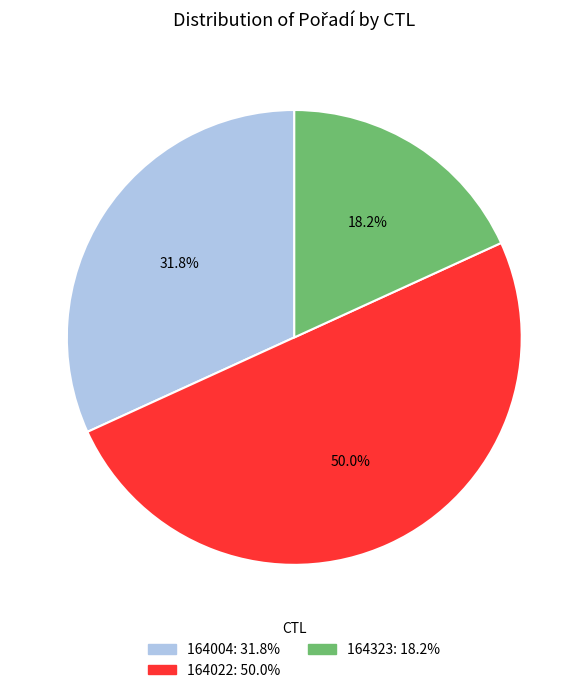

Between 164022 and 164004, which is larger?

164022